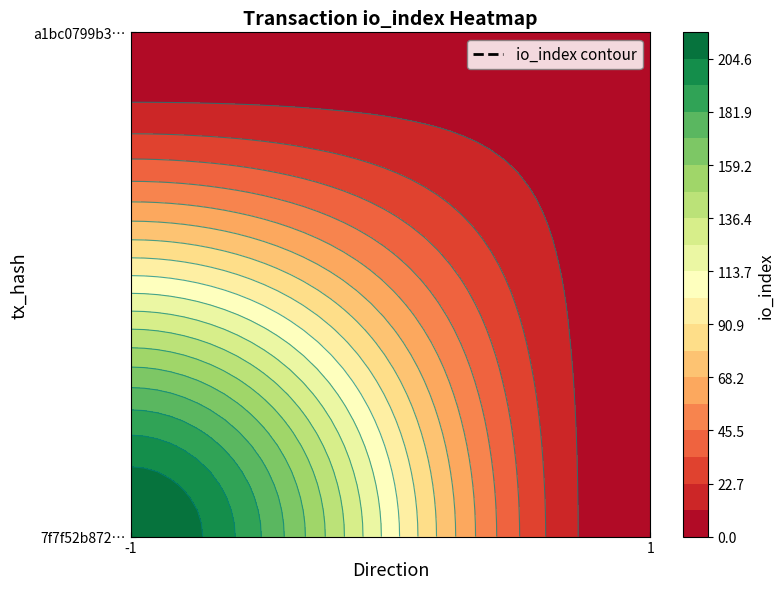

List the series in order of their overall mean, highest first.

7f7f52b872b86c7957ca5a7fef9f870357ccc2e, a1bc0799b30ab395df575feb7e37cfa818917bf